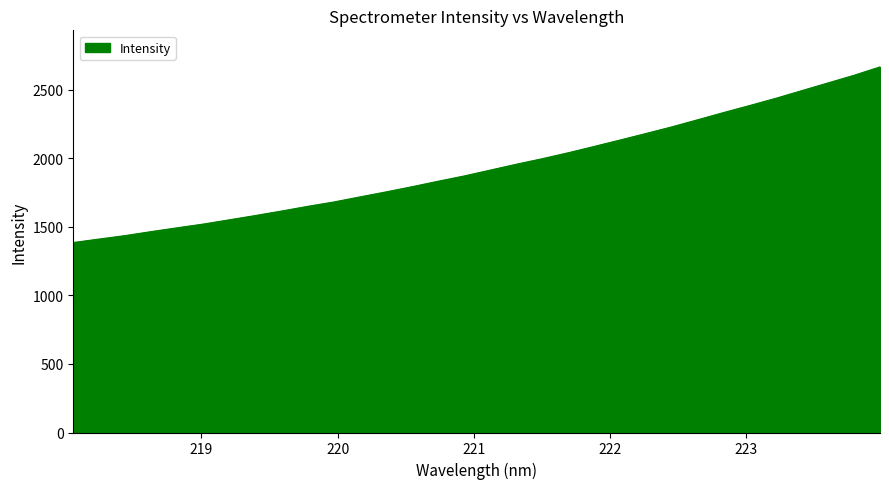

What is the smallest value displayed?

1386.4